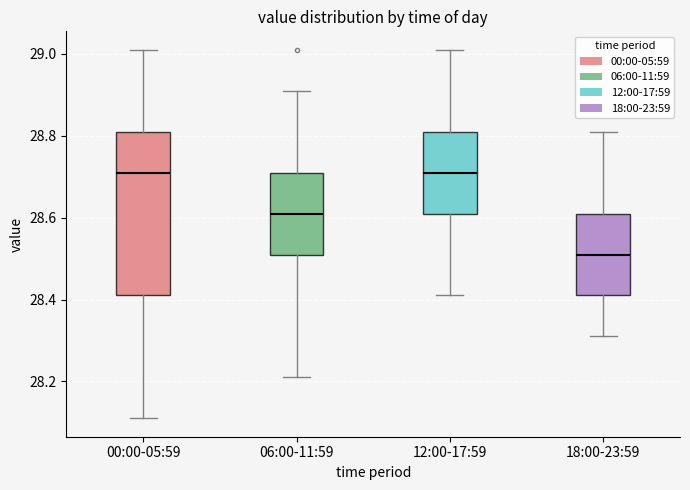

Which box has the lowest median line?

18:00-23:59